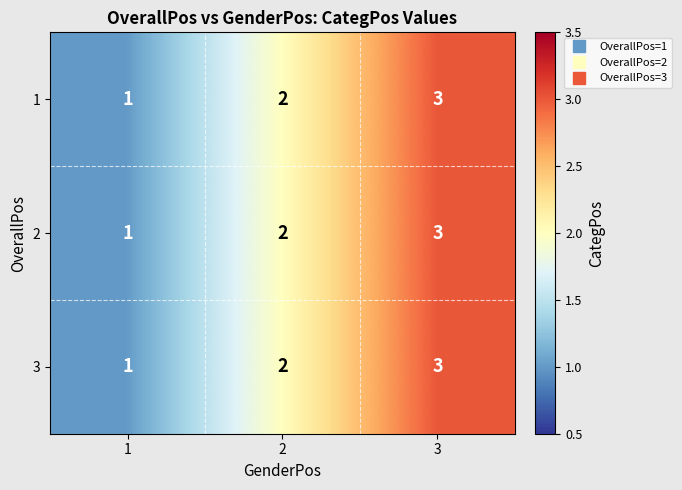

What is the total value across all series at 2?

6